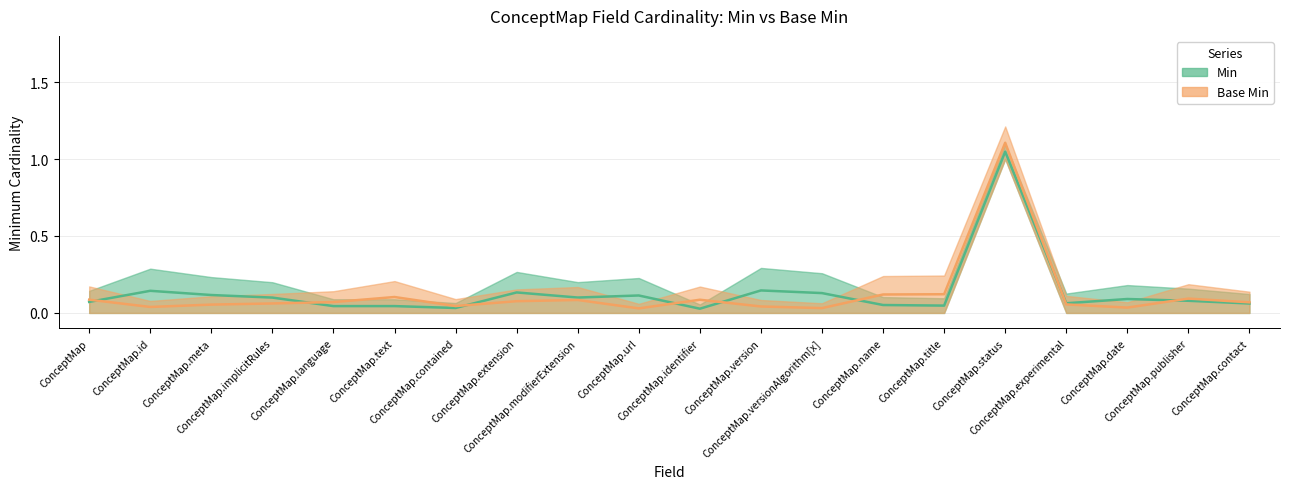

What is the label of the 18th point from the left?

ConceptMap.date